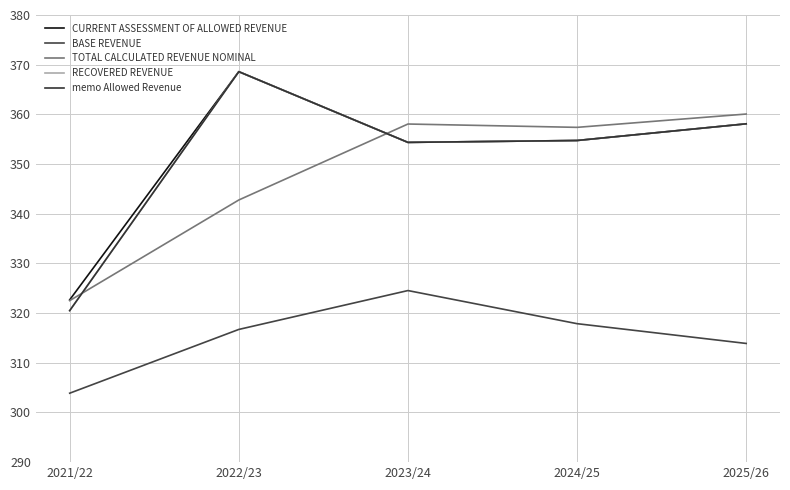

What is the sum of all RECOVERED REVENUE values?

1756.3